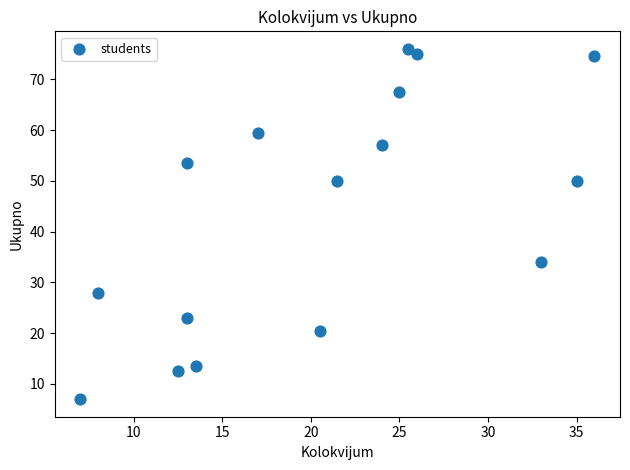

What Y value in the scatter plot is closest to 41?

34.0